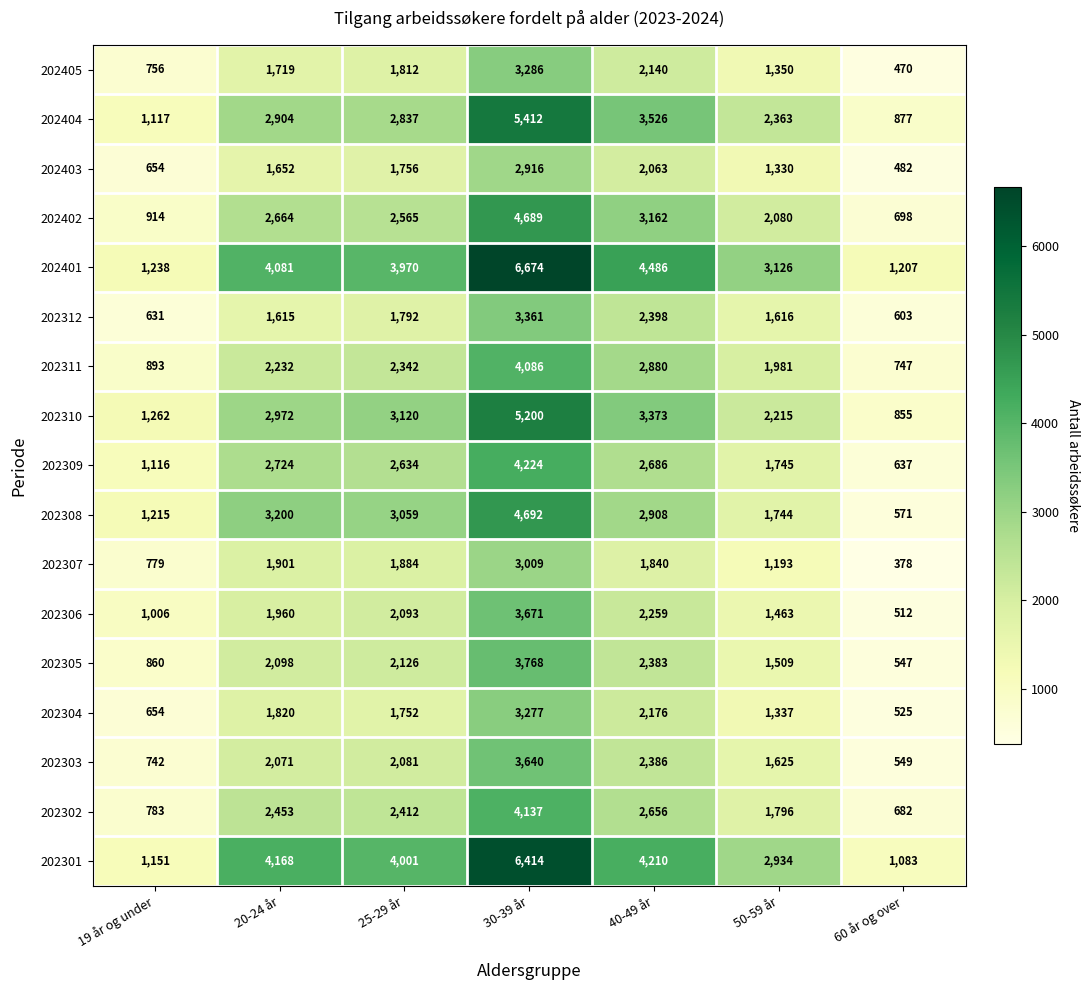

What is the maximum value shown in the chart?

6674